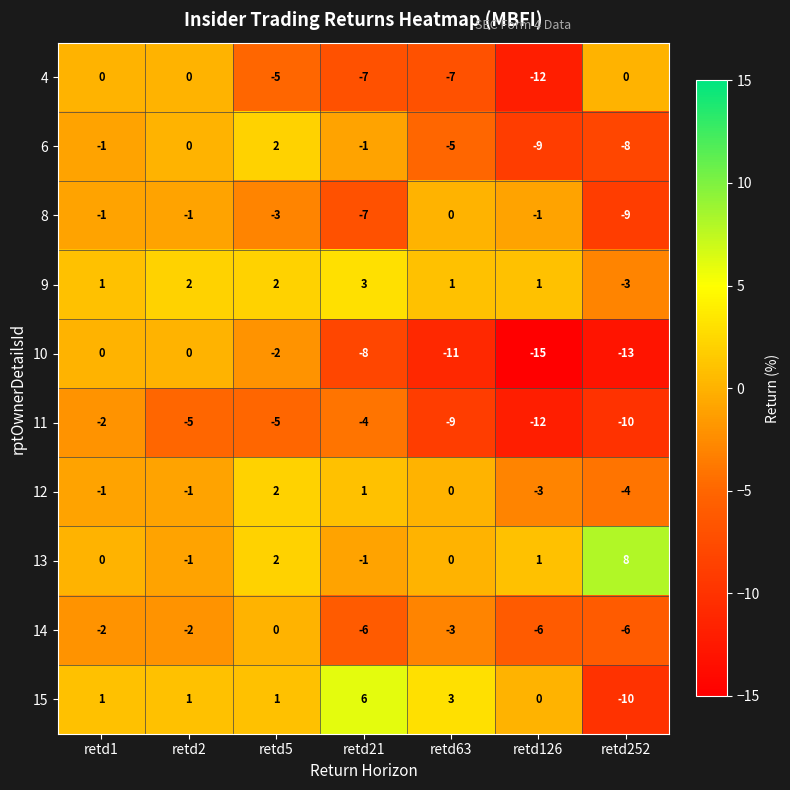

What is the total value across all series at retd1?

-5